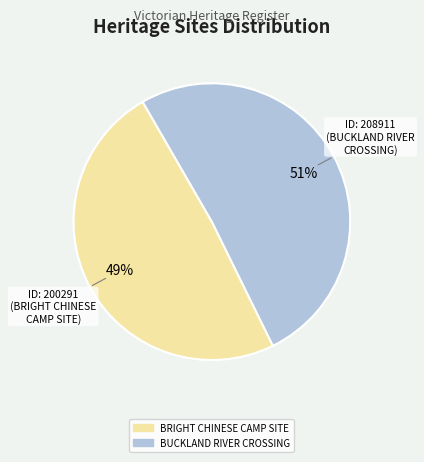

How many slices are in this pie chart?

2